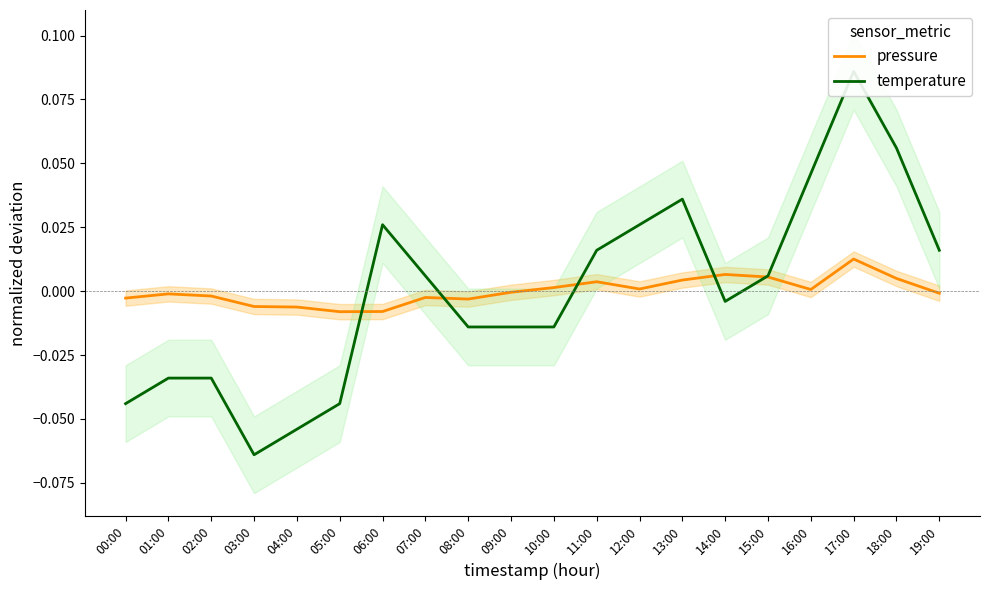

What is the difference between the maximum and minimum values in the temperature series?

0.1